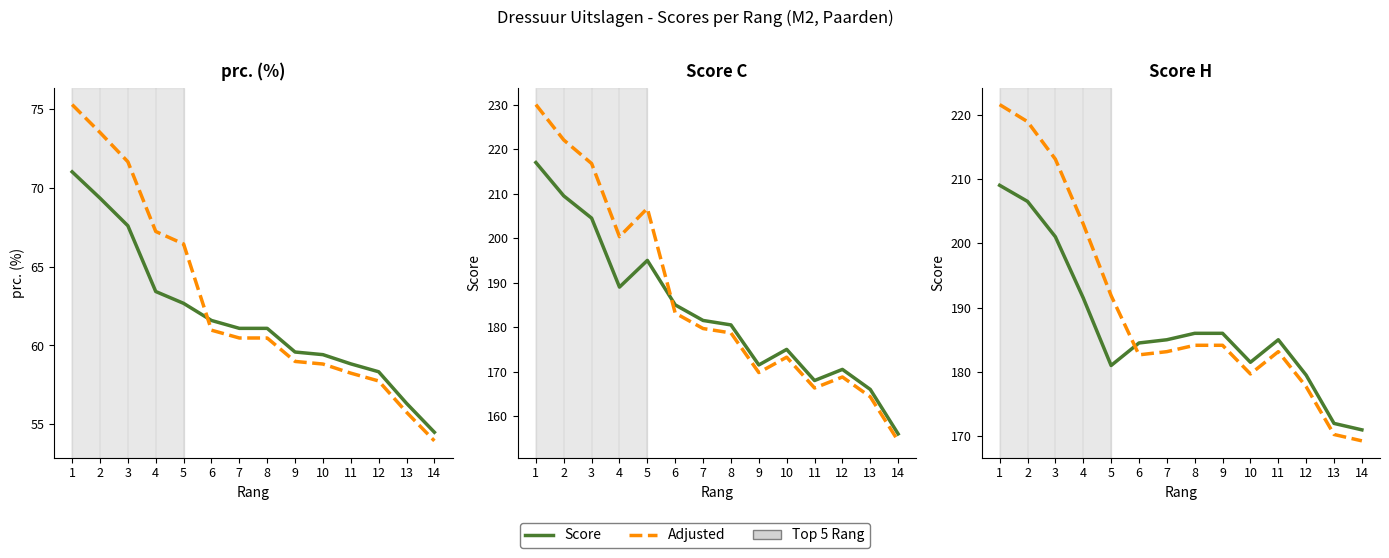

What is the difference between the highest and lowest values at 8?

1.9